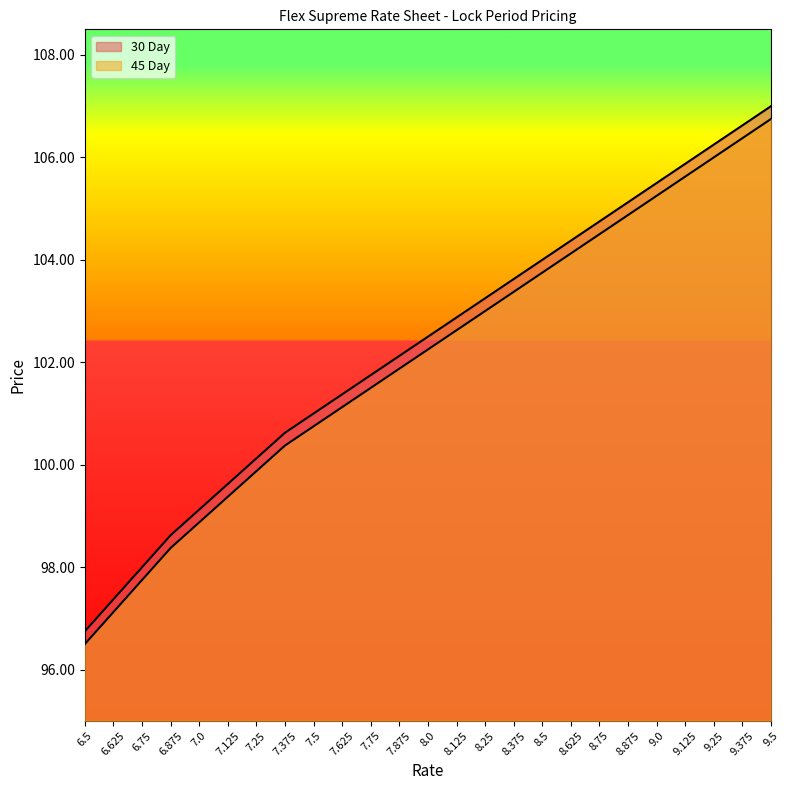

What is the difference between the maximum and minimum values in the 30 Day series?

10.2